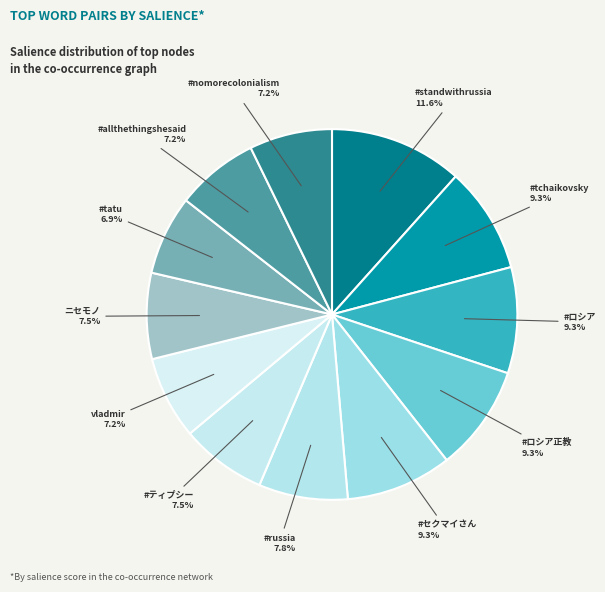

Is there any slice that represents more than half of the pie?

No